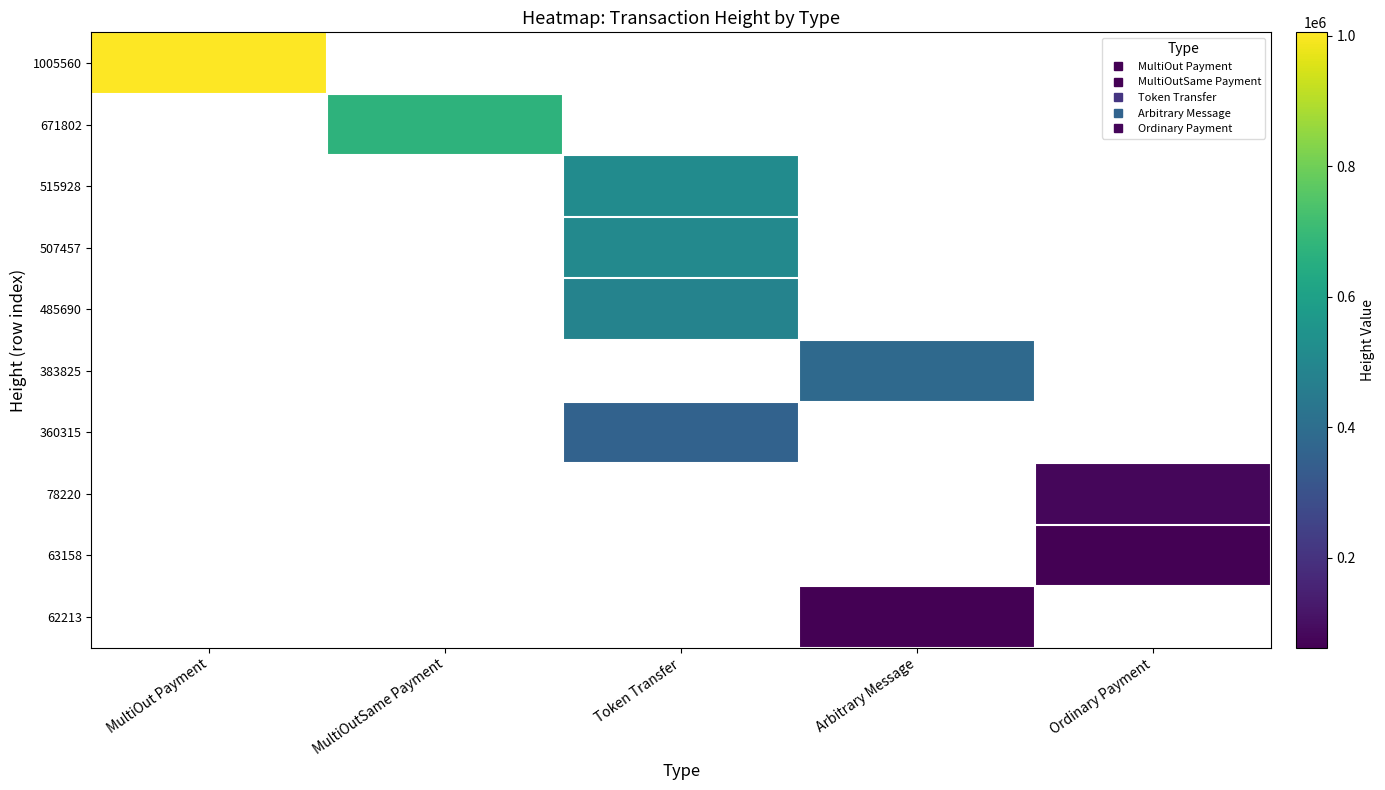

Which category has the lowest value across all series?

Arbitrary Message